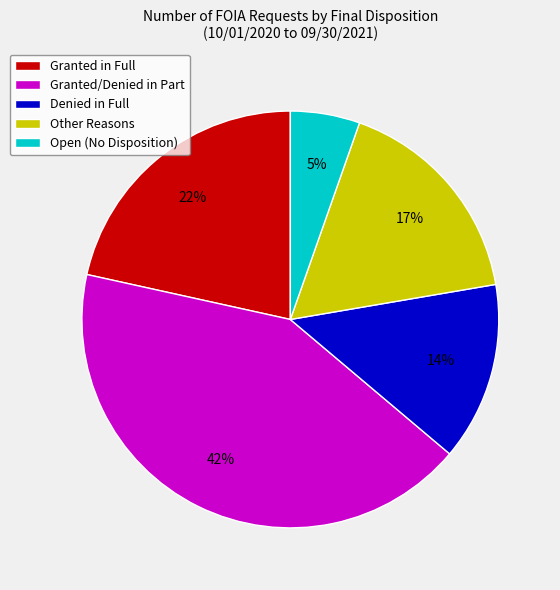

How many segments does this pie chart have?

5